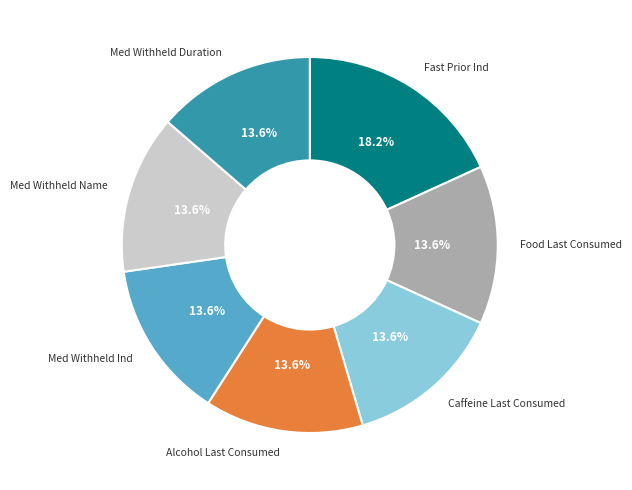

Combined, what portion of the pie is Med Withheld Ind and Med Withheld Duration?

27.3%